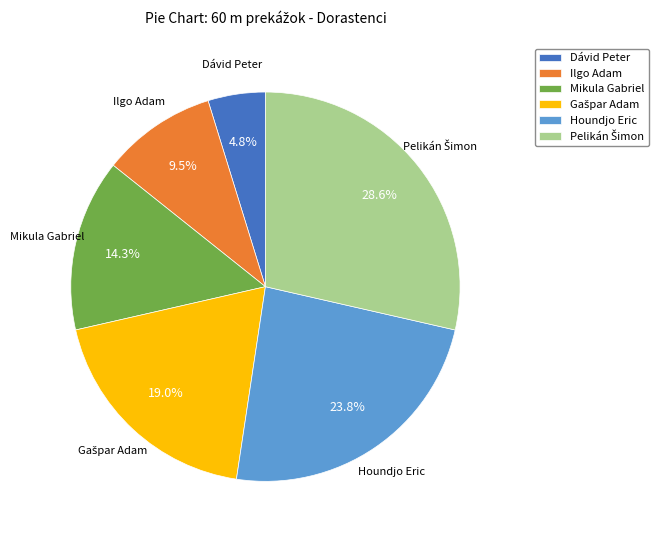

Is there any slice that represents more than half of the pie?

No